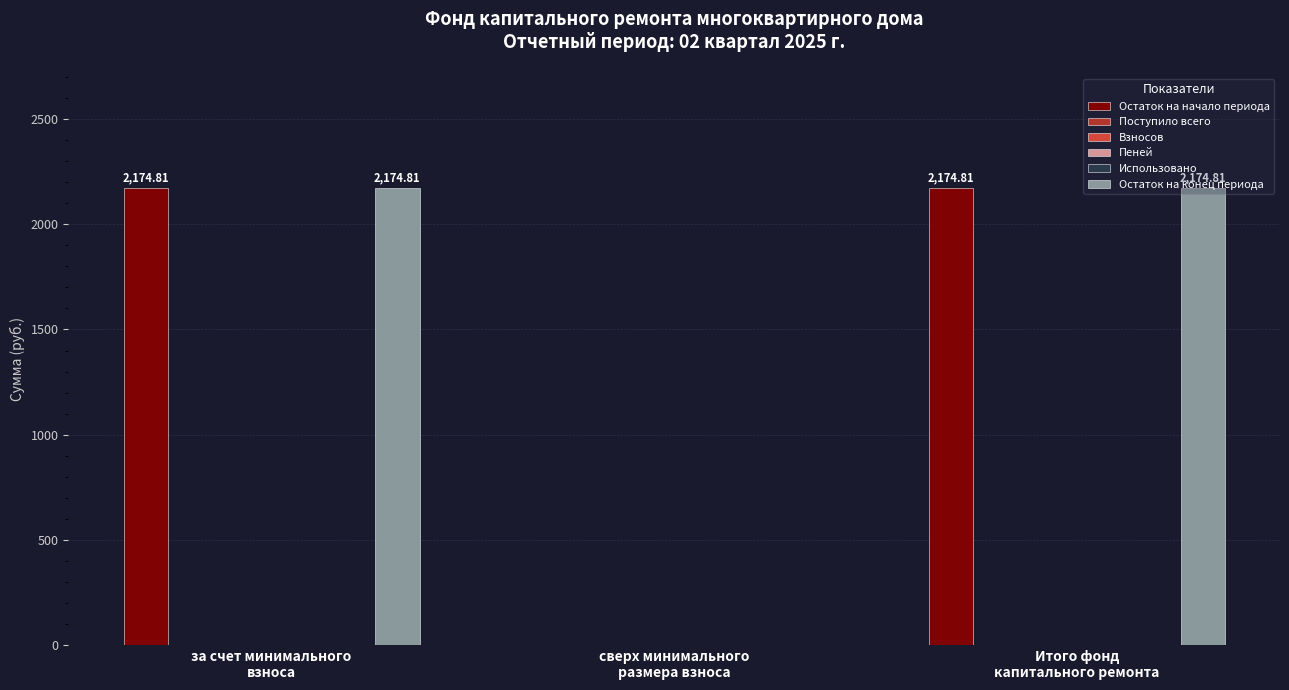

Does the chart contain any negative values?

No